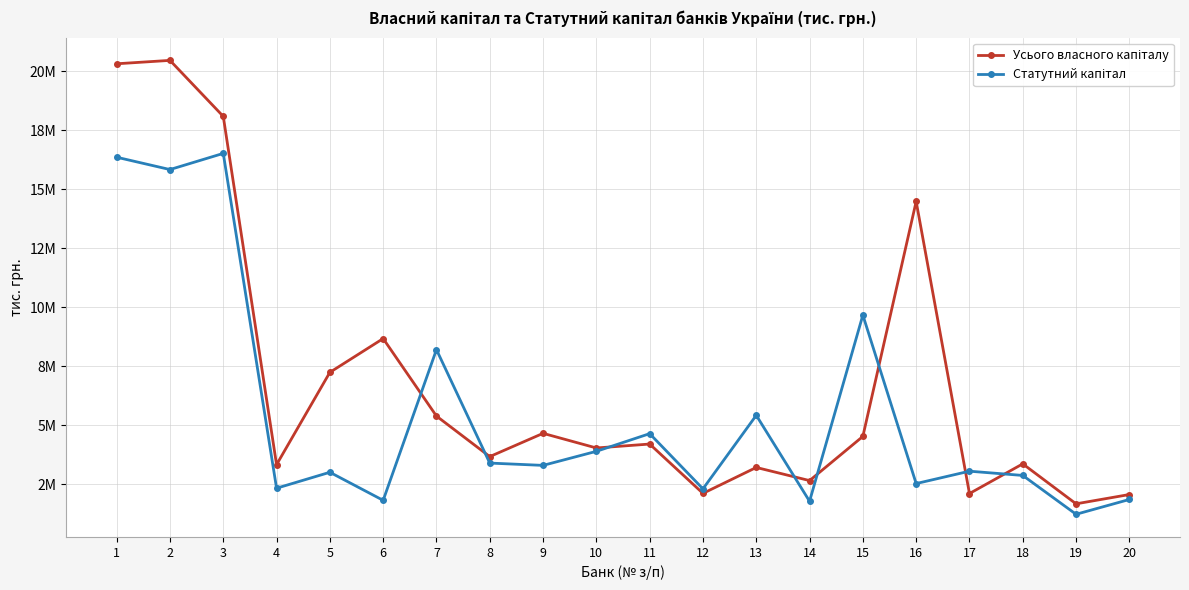

Between 12 and 19, which series saw the biggest shift?

Статутний капітал